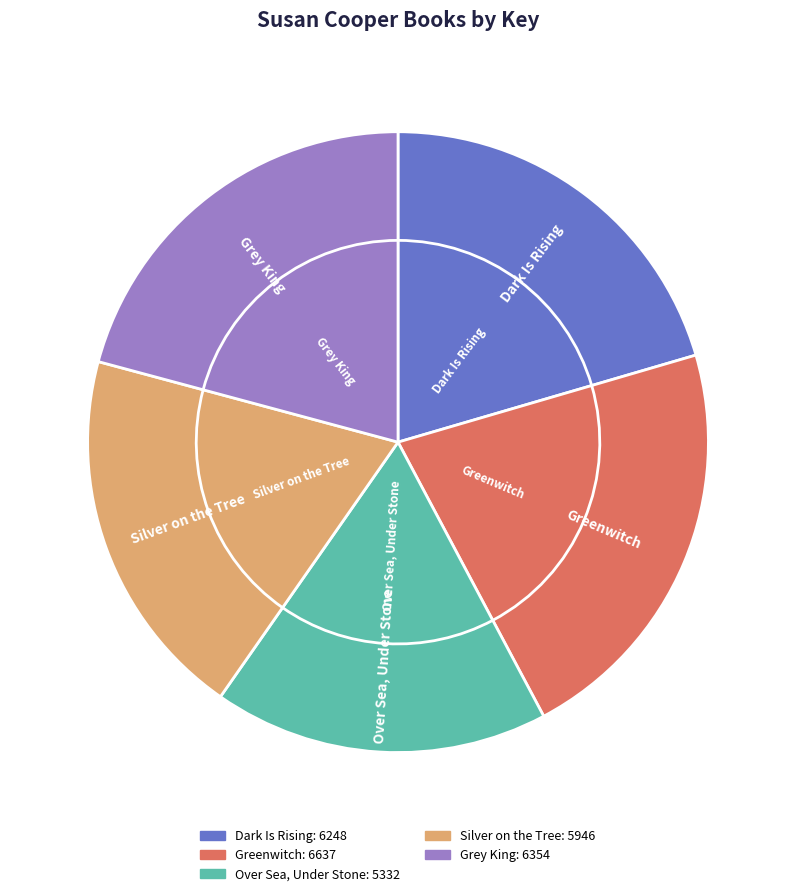

Is Greenwitch the majority of the pie?

No